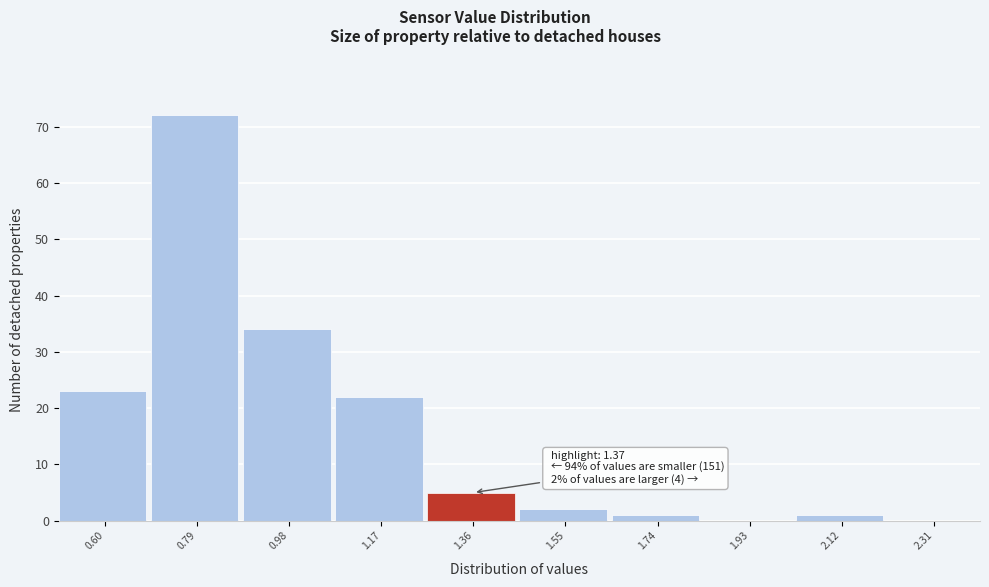

Reading left to right, list all the values displayed in this chart.

0.60=23	0.79=72	0.98=34	1.17=22	1.36=5	1.55=2	1.74=1	1.93=0	2.12=1	2.31=0